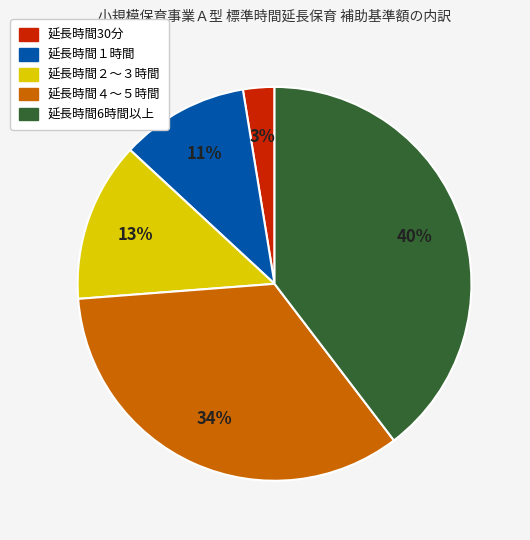

What is the largest slice in the pie chart?

延長時間6時間以上